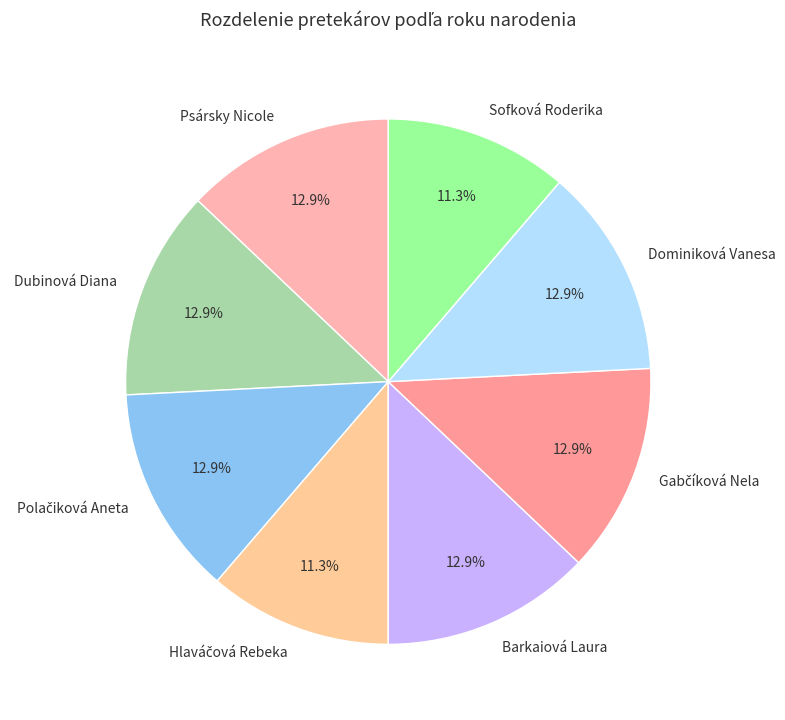

To the nearest percent, what portion does Barkaiová Laura represent?

13%